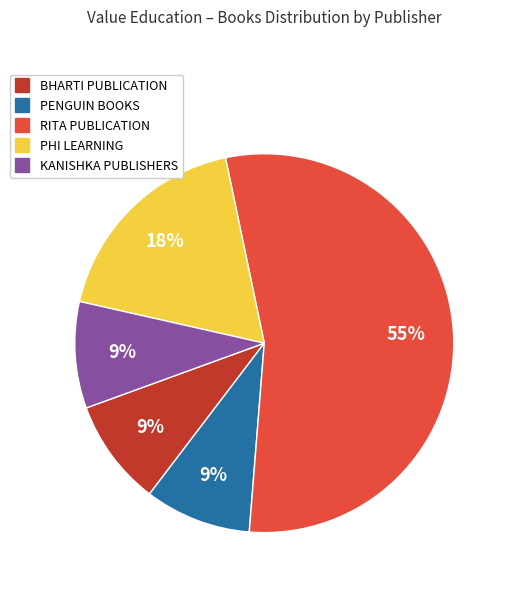

Combined, do PHI LEARNING and RITA PUBLICATION account for over 50%?

Yes